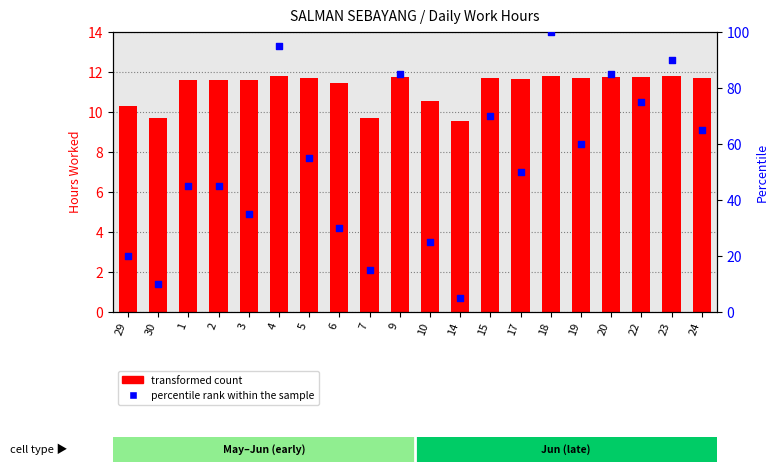

At how many categories does at least one series exceed 66?

7